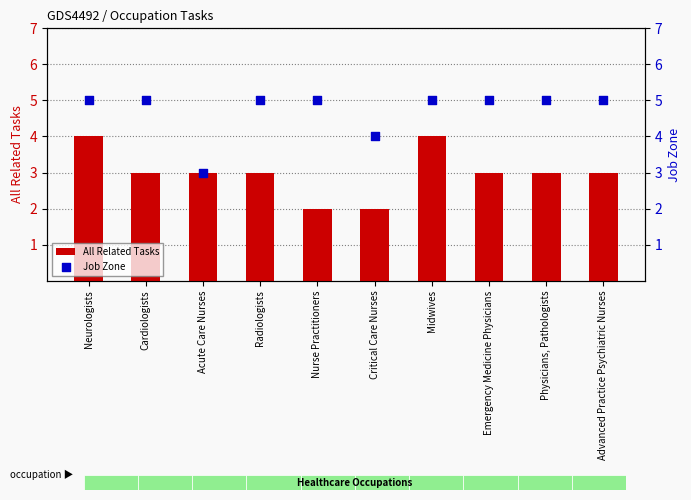

At which category is the sum across all series the highest?

Neurologists